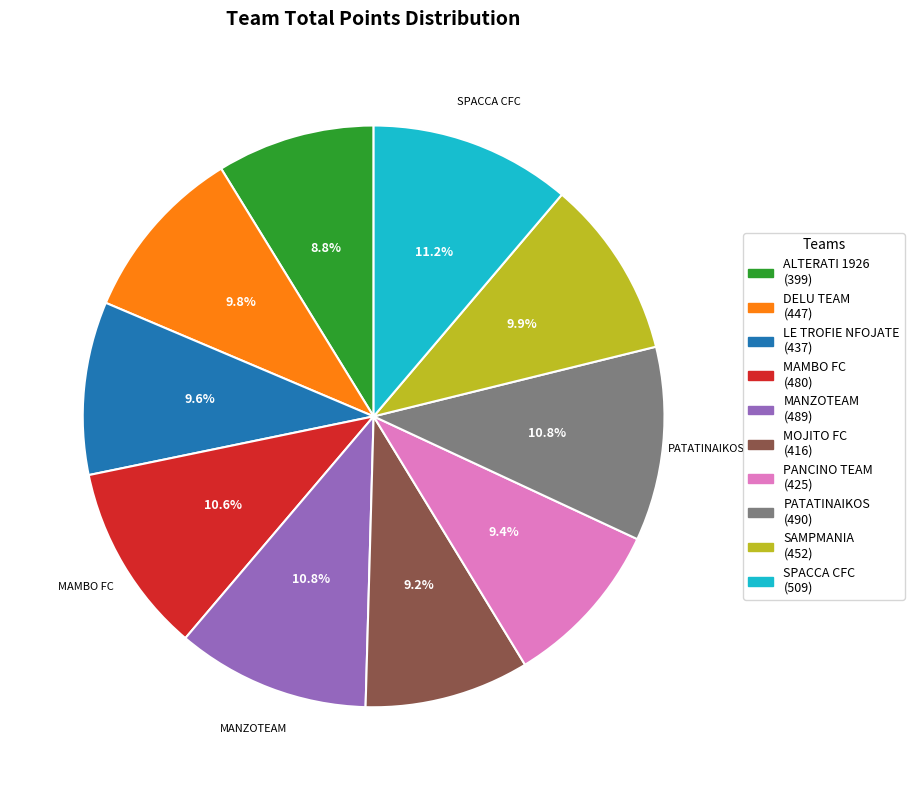

Is there a majority slice in this chart?

No